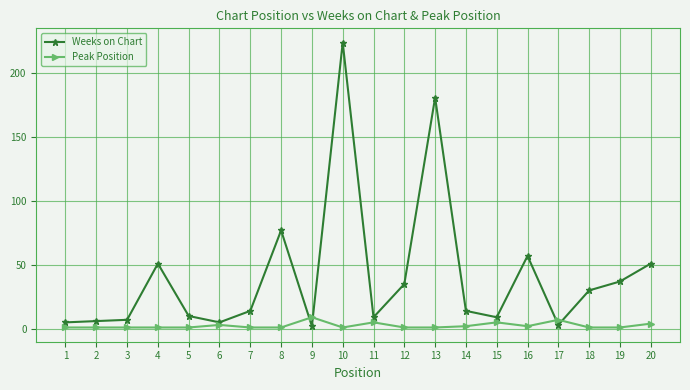

Between 8 and 13, which series saw the biggest shift?

Weeks on Chart